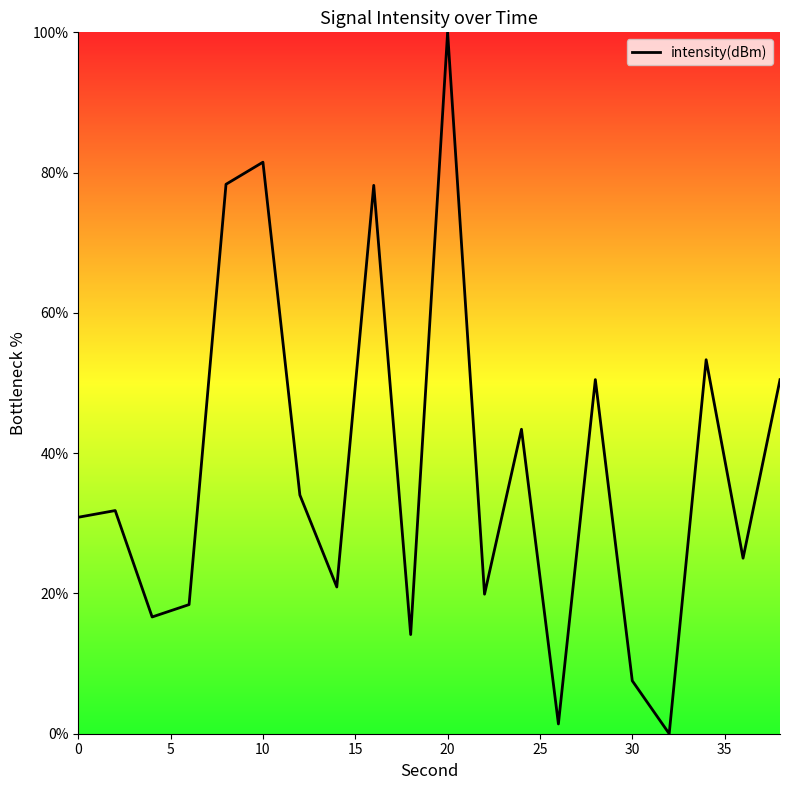

What is the maximum value shown in the chart?

100.0